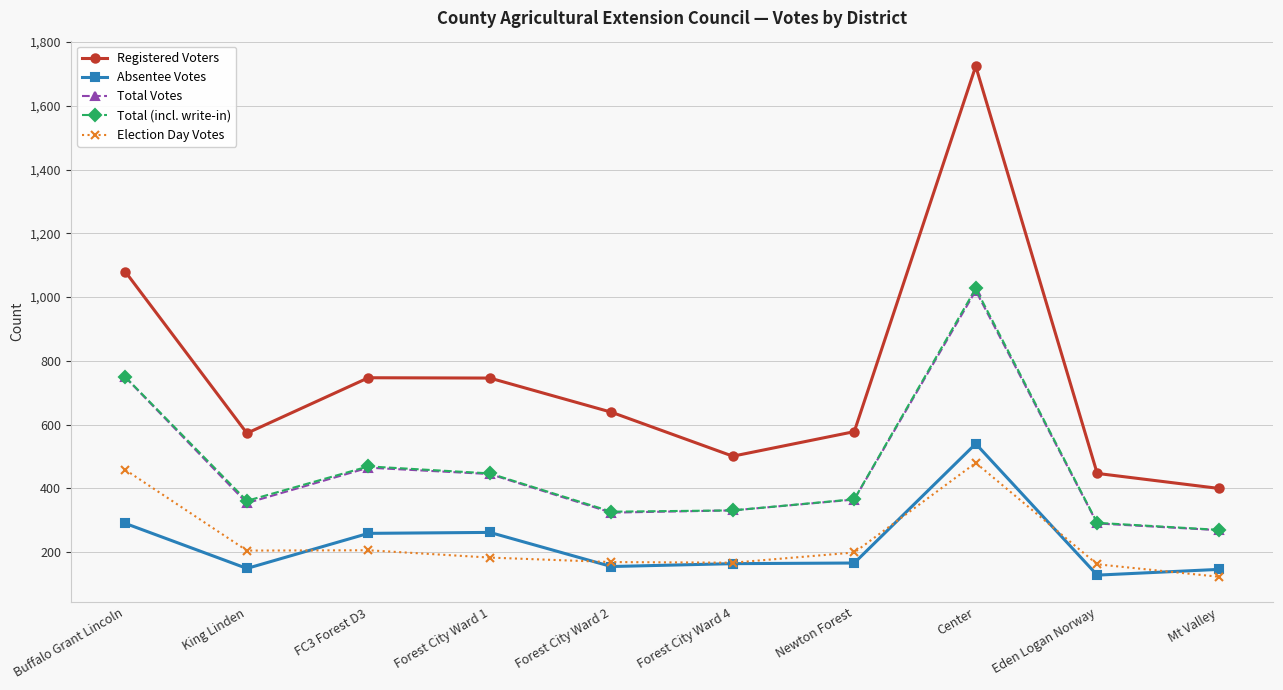

At which category does Absentee Votes reach its first local valley?

King Linden